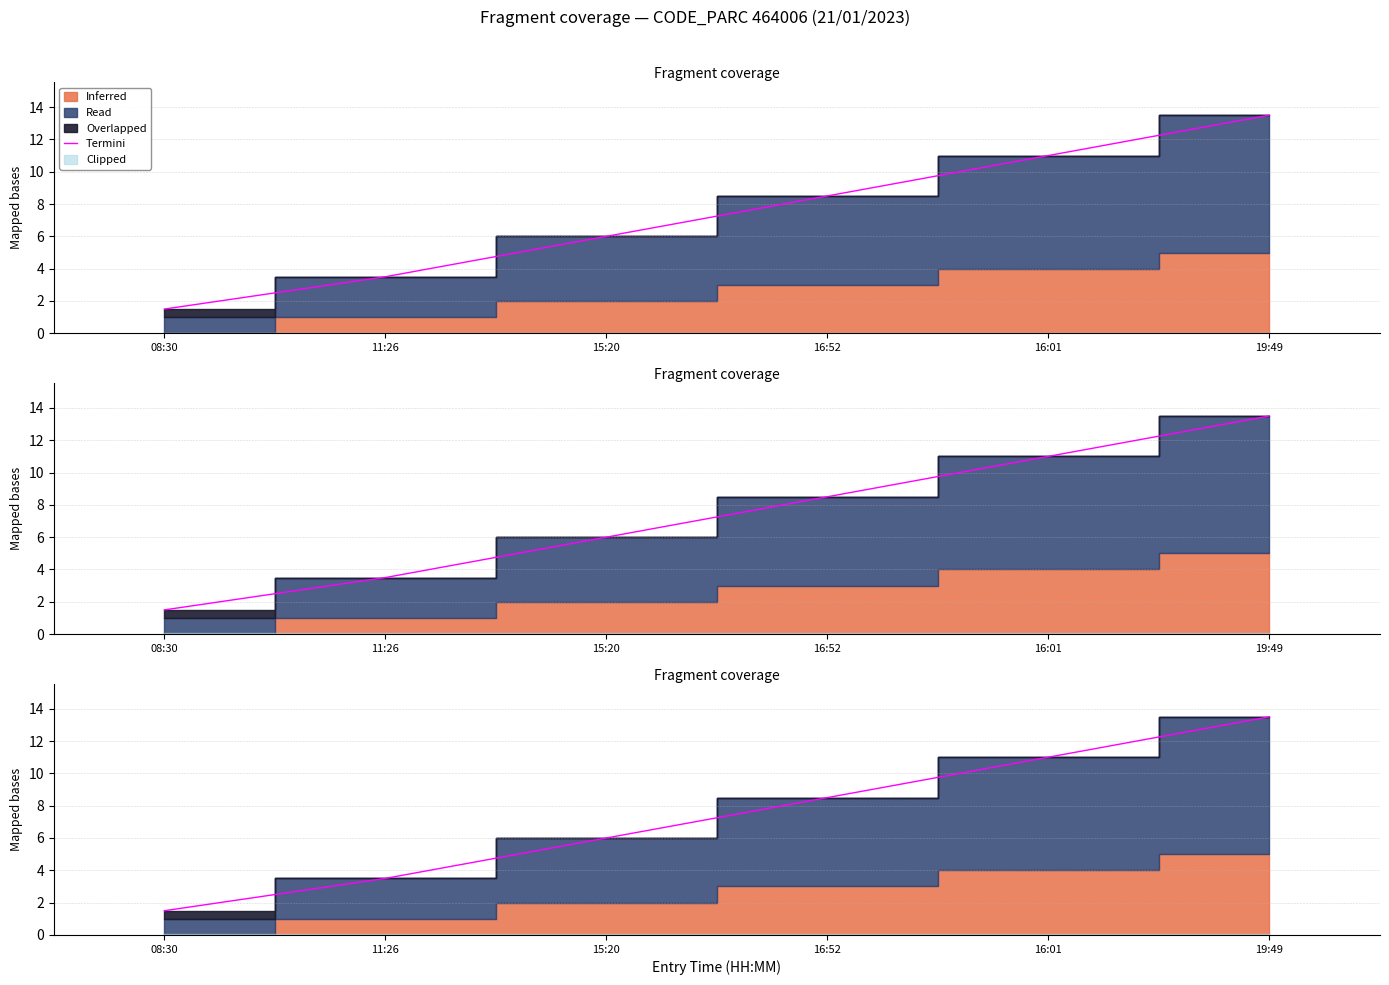

Rank the categories by value from highest to lowest.

19:49, 16:01, 16:52, 15:20, 11:26, 08:30